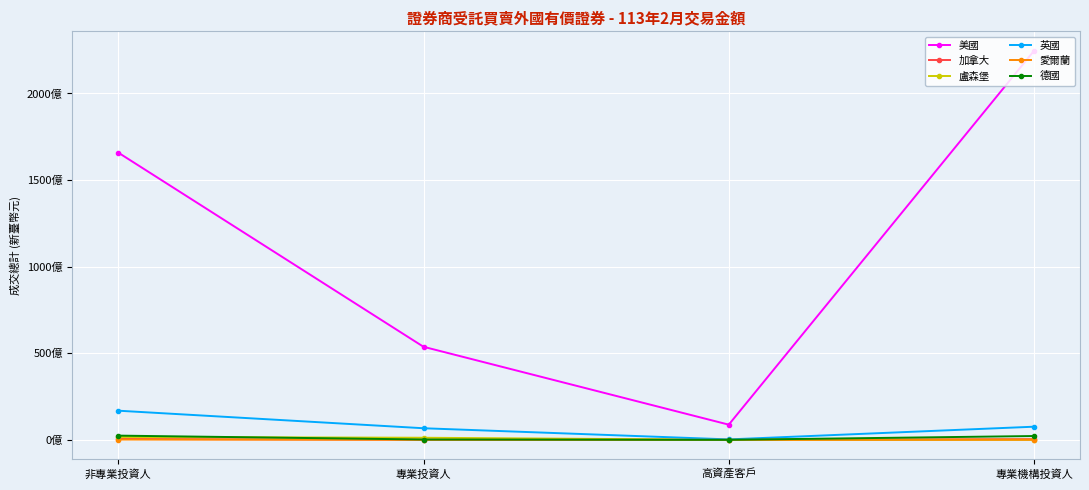

Reading left to right, extract all data points from this chart.

美國: 非專業投資人=165838370278	專業投資人=53720534452	高資產客戶=8755096163	專業機構投資人=224635987651
加拿大: 非專業投資人=483394274	專業投資人=46750603	高資產客戶=0	專業機構投資人=403751431
盧森堡: 非專業投資人=1661590444	專業投資人=1202156961	高資產客戶=23644459	專業機構投資人=6772786
英國: 非專業投資人=16823273887	專業投資人=6687894299	高資產客戶=244402756	專業機構投資人=7580366695
愛爾蘭: 非專業投資人=151748379	專業投資人=31511566	高資產客戶=0	專業機構投資人=75399154
德國: 非專業投資人=2430382769	專業投資人=187613245	高資產客戶=0	專業機構投資人=2194816787